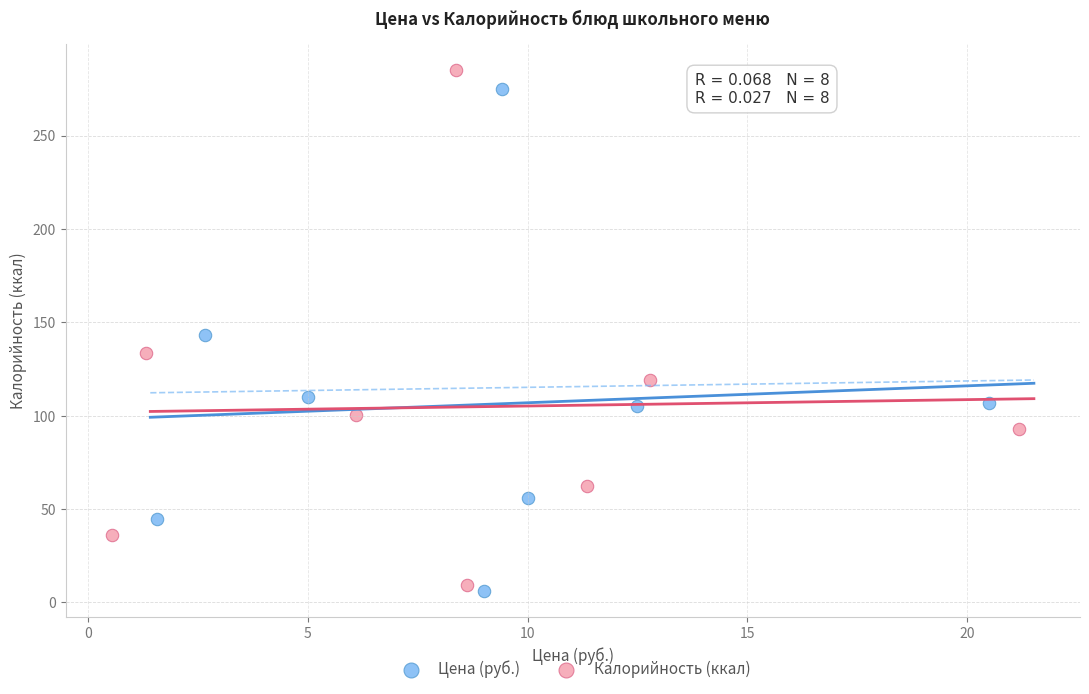

Which series has the largest Y range (max minus min)?

Калорийность (ккал)